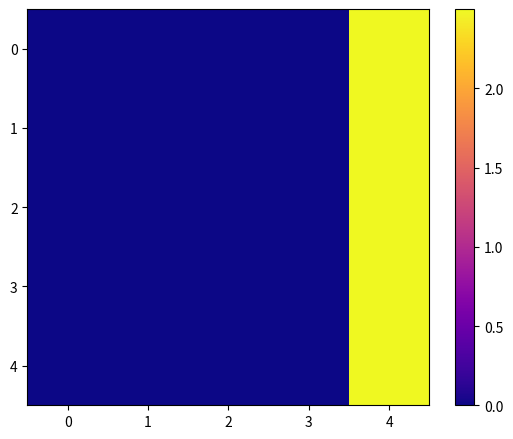

Reading left to right, what are all the values shown in this chart?

0: 0=0.0	1=0.0	2=0.0	3=0.0	4=2.5
1: 0=0.0	1=0.0	2=0.0	3=0.0	4=2.5
2: 0=0.0	1=0.0	2=0.0	3=0.0	4=2.5
3: 0=0.0	1=0.0	2=0.0	3=0.0	4=2.5
4: 0=0.0	1=0.0	2=0.0	3=0.0	4=2.5